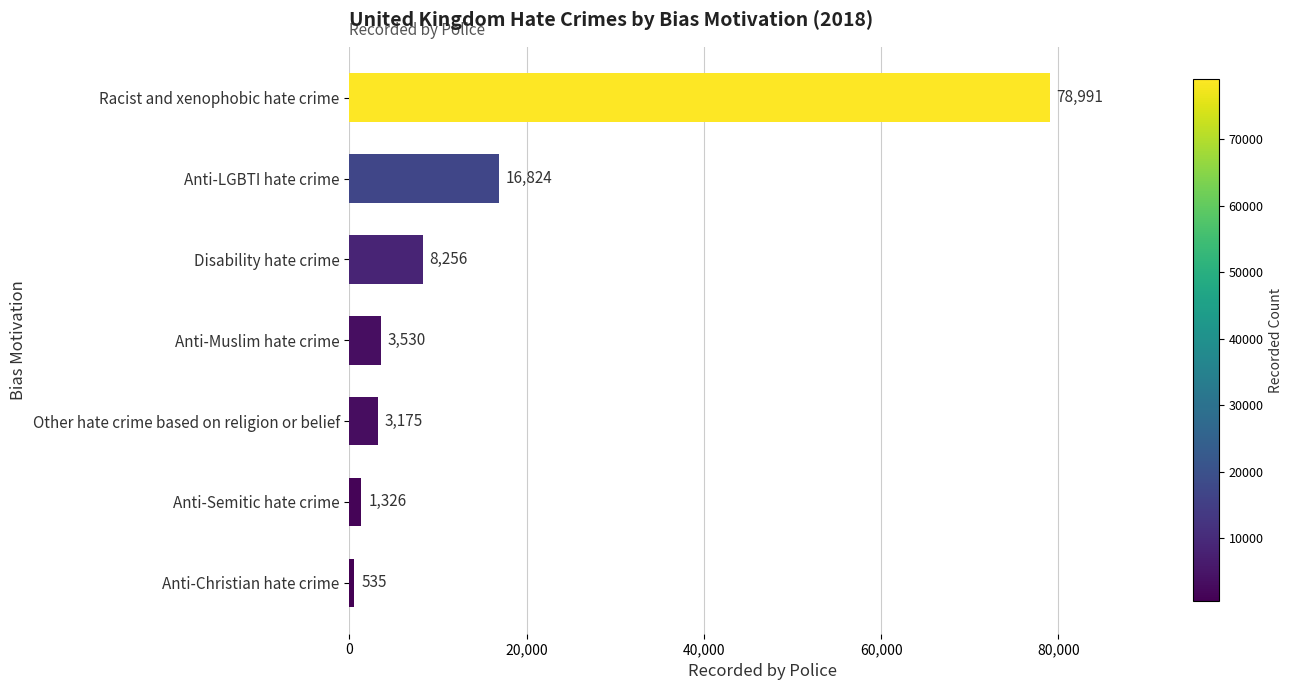

Rank the categories by value from highest to lowest.

Racist and xenophobic hate crime, Anti-LGBTI hate crime, Disability hate crime, Anti-Muslim hate crime, Other hate crime based on religion or belief, Anti-Semitic hate crime, Anti-Christian hate crime